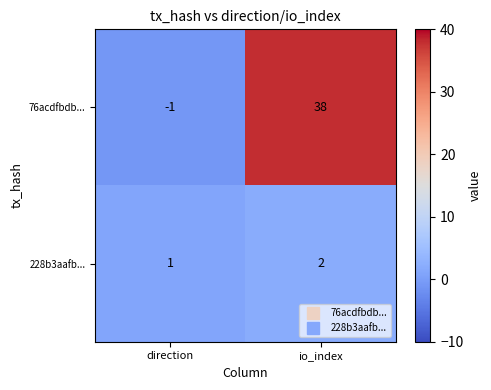

What is the sum of the 76acdfbdb... values at direction and io_index?

37